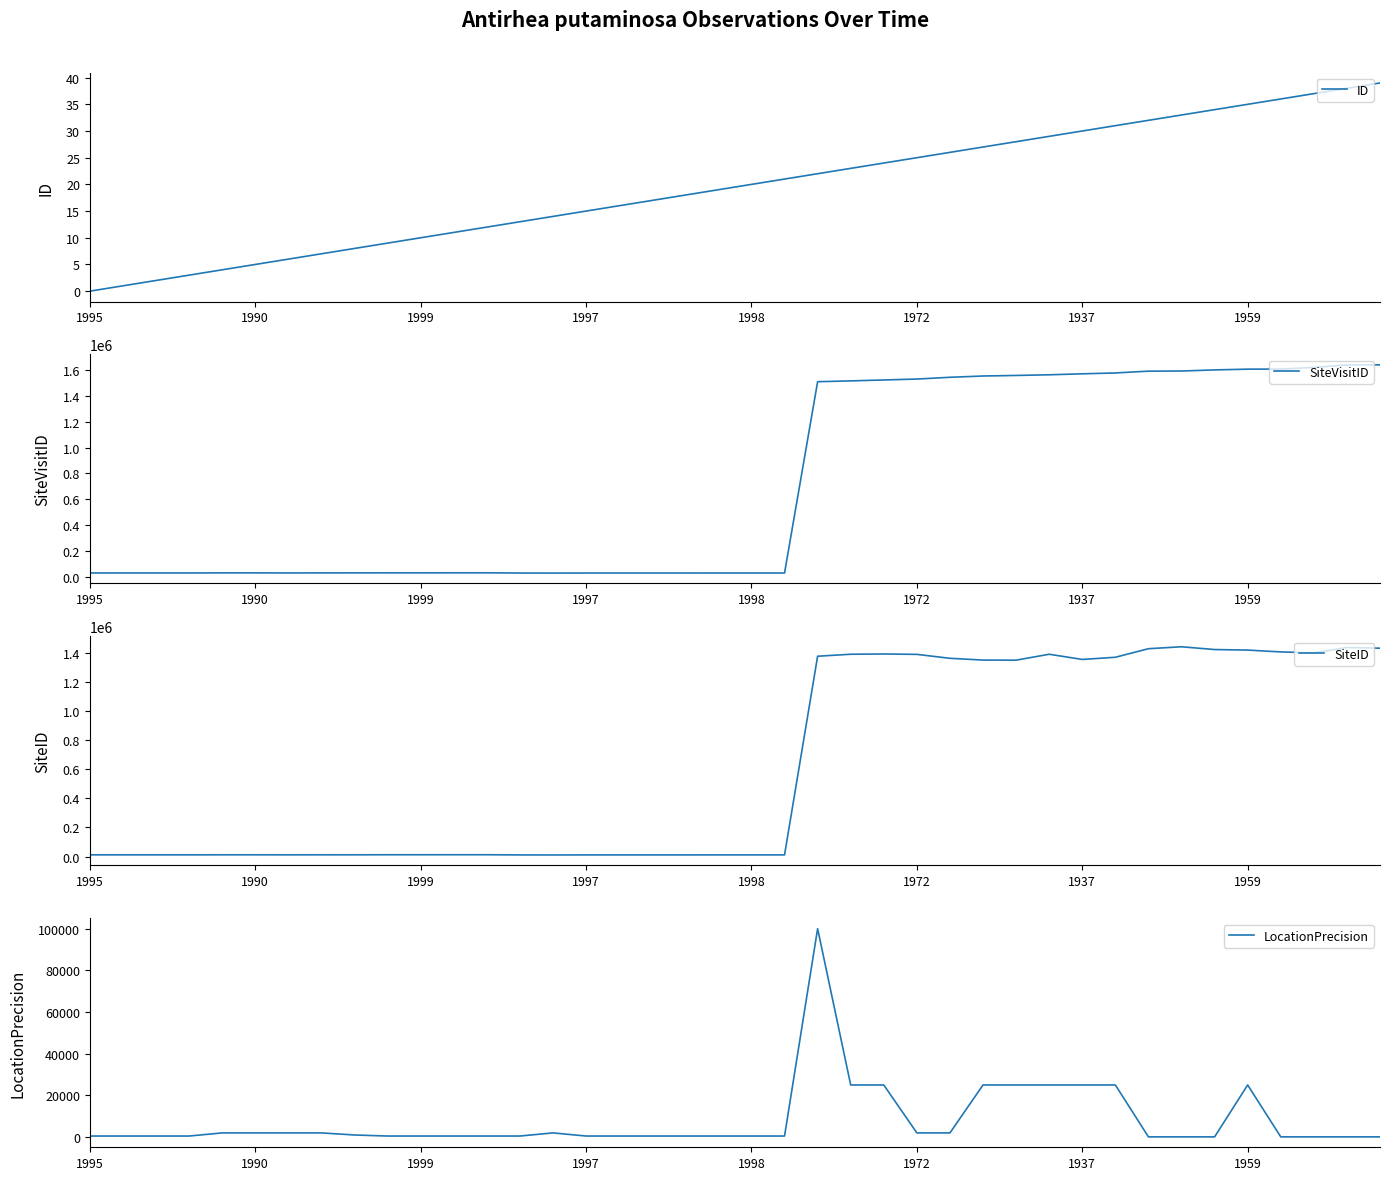

Rank the series by their maximum value, from lowest to highest.

ID, LocationPrecision, SiteID, SiteVisitID